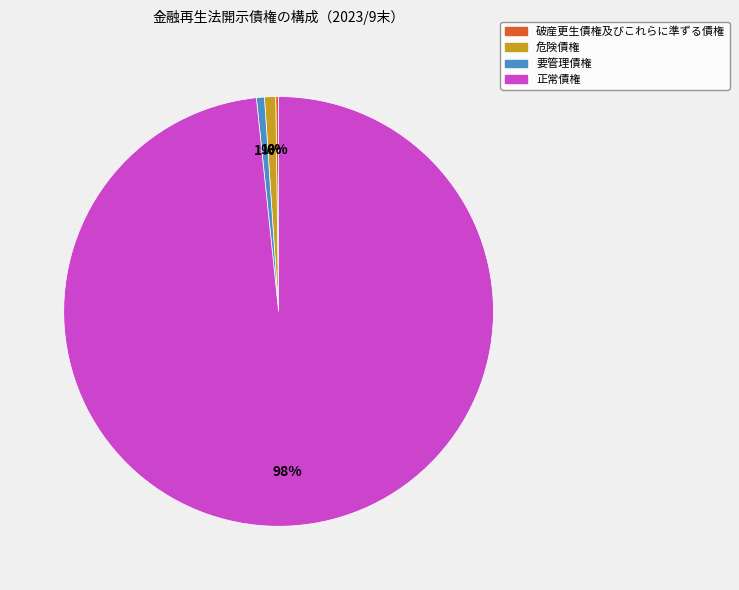

The 正常債権 slice represents 87% of the pie. True or false?

False